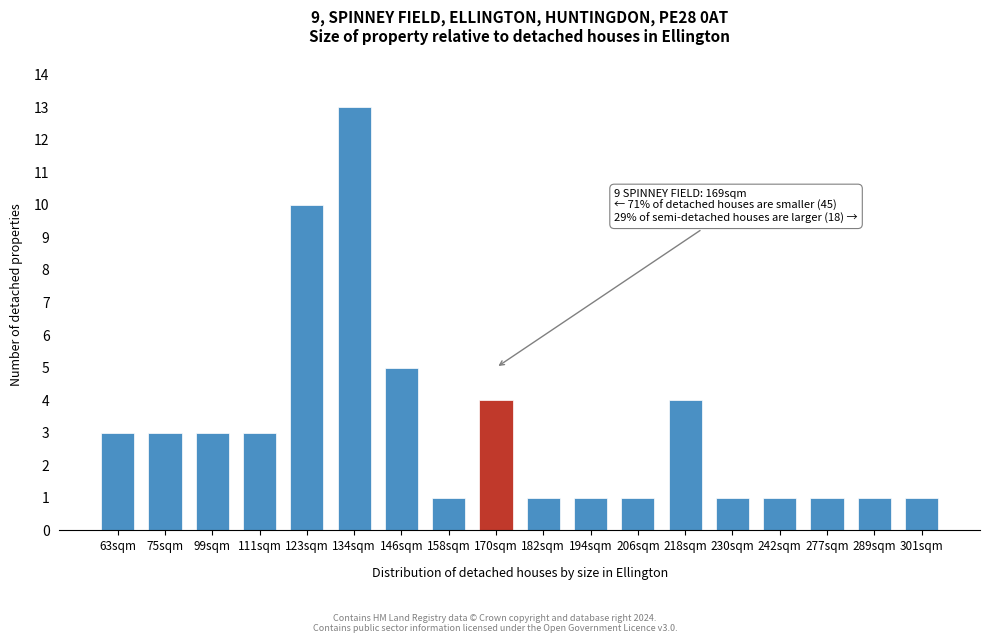

Reading right to left, what are all the values shown in this chart?

1	1	1	1	1	4	1	1	1	4	1	5	13	10	3	3	3	3